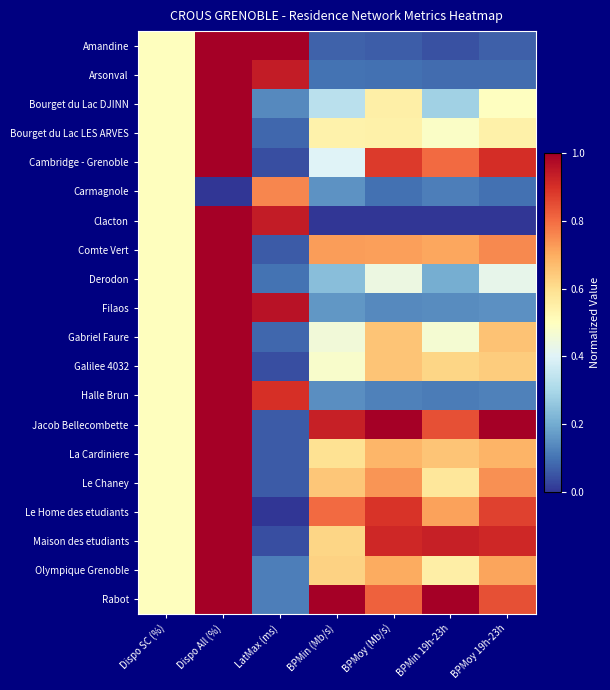

Reading left to right, extract all data points from this chart.

Amandine: Dispo SC (%)=0.5	Dispo All (%)=1.0	LatMax (ms)=1.0	BPMin (Mb/s)=0.1	BPMoy (Mb/s)=0.1	BPMin 19h-23h=0.0	BPMoy 19h-23h=0.1
Arsonval: Dispo SC (%)=0.5	Dispo All (%)=1.0	LatMax (ms)=0.9	BPMin (Mb/s)=0.1	BPMoy (Mb/s)=0.1	BPMin 19h-23h=0.1	BPMoy 19h-23h=0.1
Bourget du Lac DJINN: Dispo SC (%)=0.5	Dispo All (%)=1.0	LatMax (ms)=0.1	BPMin (Mb/s)=0.3	BPMoy (Mb/s)=0.5	BPMin 19h-23h=0.3	BPMoy 19h-23h=0.5
Bourget du Lac LES ARVES: Dispo SC (%)=0.5	Dispo All (%)=1.0	LatMax (ms)=0.1	BPMin (Mb/s)=0.5	BPMoy (Mb/s)=0.5	BPMin 19h-23h=0.5	BPMoy 19h-23h=0.5
Cambridge - Grenoble: Dispo SC (%)=0.5	Dispo All (%)=1.0	LatMax (ms)=0.0	BPMin (Mb/s)=0.4	BPMoy (Mb/s)=0.9	BPMin 19h-23h=0.8	BPMoy 19h-23h=0.9
Carmagnole: Dispo SC (%)=0.5	Dispo All (%)=0.0	LatMax (ms)=0.8	BPMin (Mb/s)=0.2	BPMoy (Mb/s)=0.1	BPMin 19h-23h=0.1	BPMoy 19h-23h=0.1
Clacton: Dispo SC (%)=0.5	Dispo All (%)=1.0	LatMax (ms)=0.9	BPMin (Mb/s)=0.0	BPMoy (Mb/s)=0.0	BPMin 19h-23h=0.0	BPMoy 19h-23h=0.0
Comte Vert: Dispo SC (%)=0.5	Dispo All (%)=1.0	LatMax (ms)=0.1	BPMin (Mb/s)=0.7	BPMoy (Mb/s)=0.7	BPMin 19h-23h=0.7	BPMoy 19h-23h=0.8
Derodon: Dispo SC (%)=0.5	Dispo All (%)=1.0	LatMax (ms)=0.1	BPMin (Mb/s)=0.2	BPMoy (Mb/s)=0.4	BPMin 19h-23h=0.2	BPMoy 19h-23h=0.4
Filaos: Dispo SC (%)=0.5	Dispo All (%)=1.0	LatMax (ms)=1.0	BPMin (Mb/s)=0.2	BPMoy (Mb/s)=0.1	BPMin 19h-23h=0.1	BPMoy 19h-23h=0.1
Gabriel Faure: Dispo SC (%)=0.5	Dispo All (%)=1.0	LatMax (ms)=0.1	BPMin (Mb/s)=0.5	BPMoy (Mb/s)=0.7	BPMin 19h-23h=0.5	BPMoy 19h-23h=0.7
Galilee 4032: Dispo SC (%)=0.5	Dispo All (%)=1.0	LatMax (ms)=0.0	BPMin (Mb/s)=0.5	BPMoy (Mb/s)=0.7	BPMin 19h-23h=0.6	BPMoy 19h-23h=0.6
Halle Brun: Dispo SC (%)=0.5	Dispo All (%)=1.0	LatMax (ms)=0.9	BPMin (Mb/s)=0.1	BPMoy (Mb/s)=0.1	BPMin 19h-23h=0.1	BPMoy 19h-23h=0.1
Jacob Bellecombette: Dispo SC (%)=0.5	Dispo All (%)=1.0	LatMax (ms)=0.1	BPMin (Mb/s)=0.9	BPMoy (Mb/s)=1.0	BPMin 19h-23h=0.8	BPMoy 19h-23h=1.0
La Cardiniere: Dispo SC (%)=0.5	Dispo All (%)=1.0	LatMax (ms)=0.1	BPMin (Mb/s)=0.6	BPMoy (Mb/s)=0.7	BPMin 19h-23h=0.7	BPMoy 19h-23h=0.7
Le Chaney: Dispo SC (%)=0.5	Dispo All (%)=1.0	LatMax (ms)=0.1	BPMin (Mb/s)=0.7	BPMoy (Mb/s)=0.7	BPMin 19h-23h=0.6	BPMoy 19h-23h=0.7
Le Home des etudiants: Dispo SC (%)=0.5	Dispo All (%)=1.0	LatMax (ms)=0.0	BPMin (Mb/s)=0.8	BPMoy (Mb/s)=0.9	BPMin 19h-23h=0.7	BPMoy 19h-23h=0.9
Maison des etudiants: Dispo SC (%)=0.5	Dispo All (%)=1.0	LatMax (ms)=0.0	BPMin (Mb/s)=0.6	BPMoy (Mb/s)=0.9	BPMin 19h-23h=0.9	BPMoy 19h-23h=0.9
Olympique Grenoble: Dispo SC (%)=0.5	Dispo All (%)=1.0	LatMax (ms)=0.1	BPMin (Mb/s)=0.6	BPMoy (Mb/s)=0.7	BPMin 19h-23h=0.6	BPMoy 19h-23h=0.7
Rabot: Dispo SC (%)=0.5	Dispo All (%)=1.0	LatMax (ms)=0.1	BPMin (Mb/s)=1.0	BPMoy (Mb/s)=0.8	BPMin 19h-23h=1.0	BPMoy 19h-23h=0.8